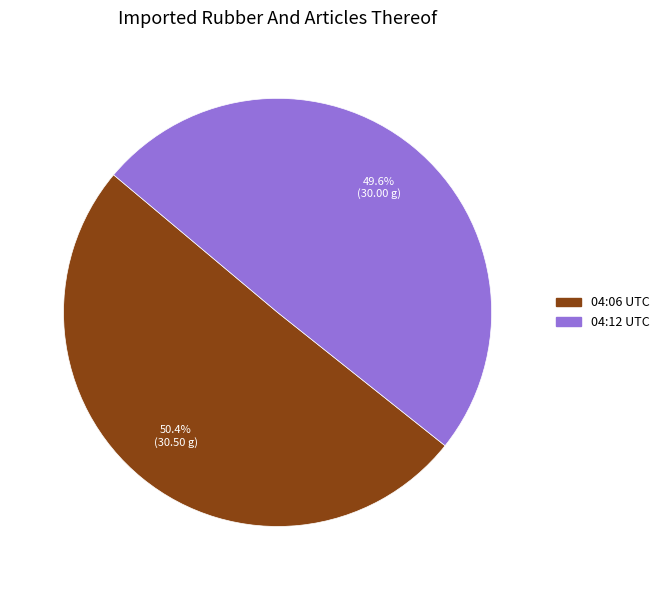

Count the number of slices in the pie.

2